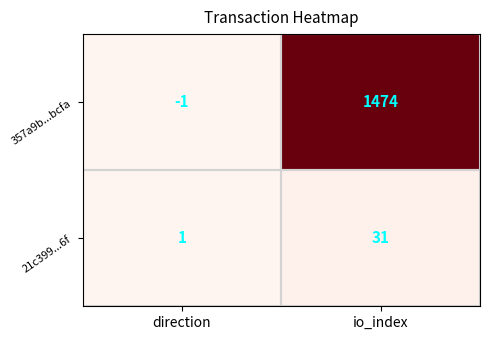

What is the sum of the 21c399...6f values at direction and io_index?

32